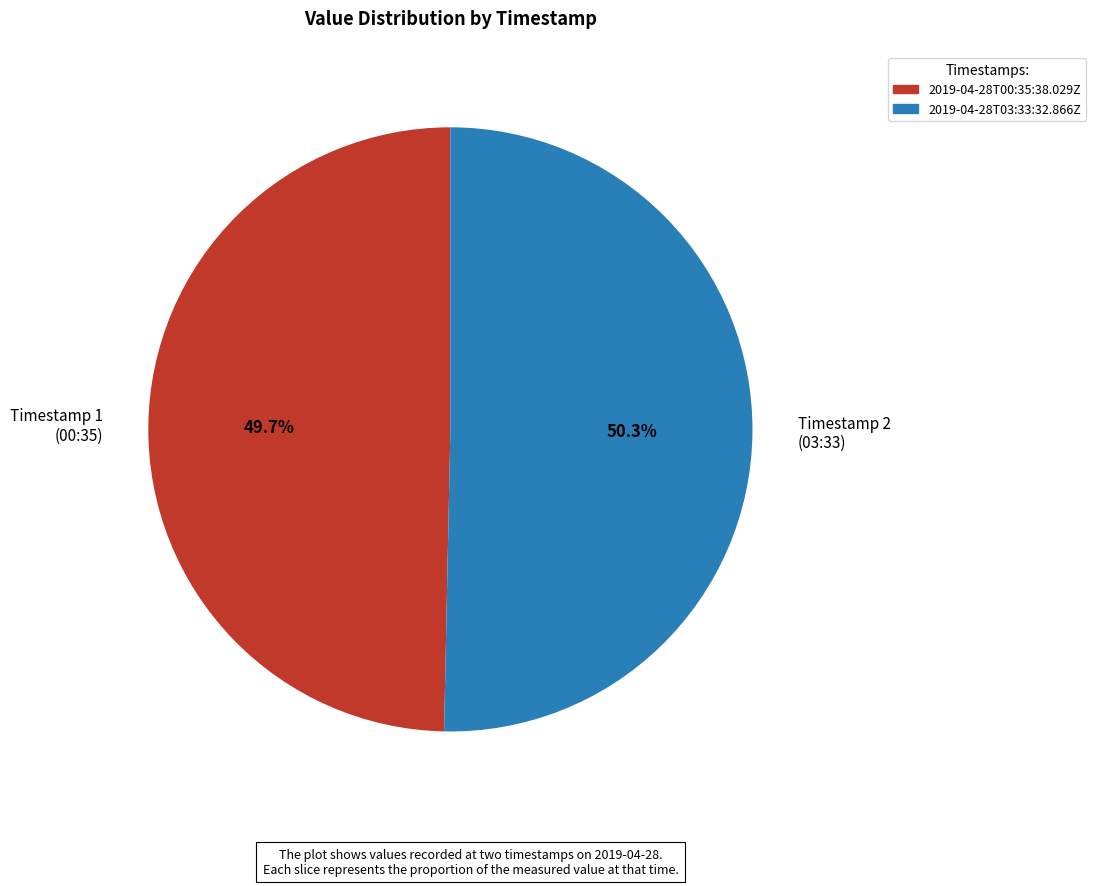

Do Timestamp 1 (00:35) and Timestamp 2 (03:33) together represent more than half of the pie?

Yes